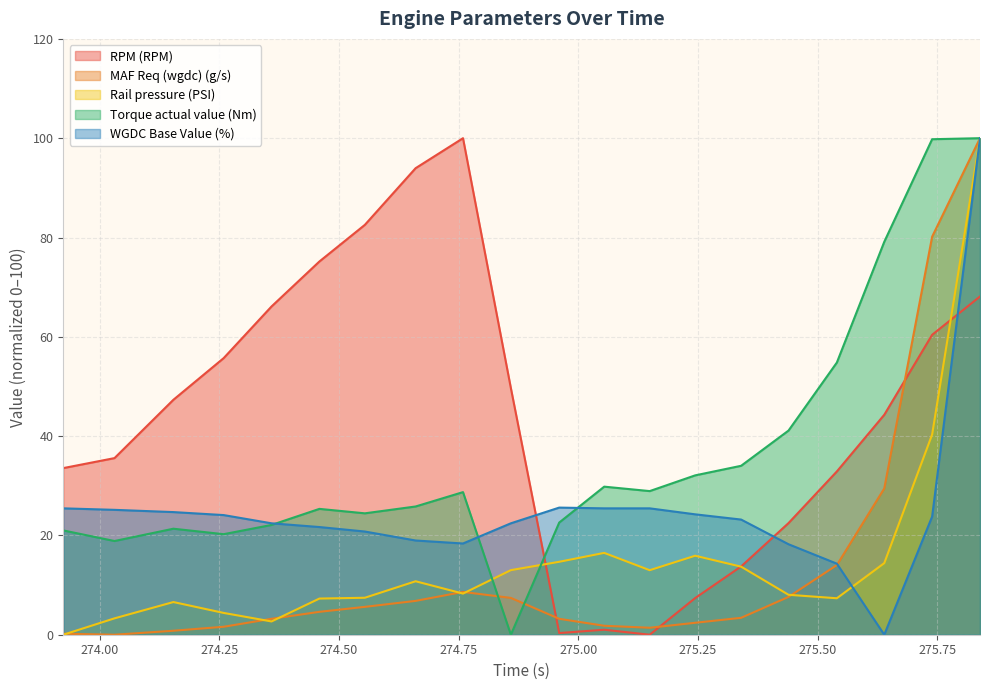

True or false: RPM (RPM) and Rail pressure (PSI) intersect in this chart.

True